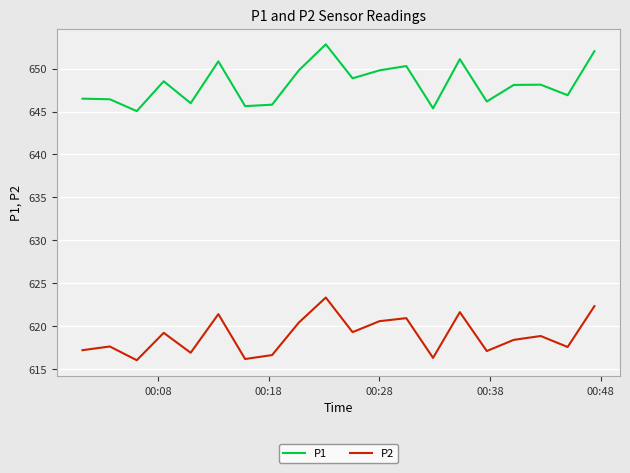

Which series has the largest range (max minus min)?

P1